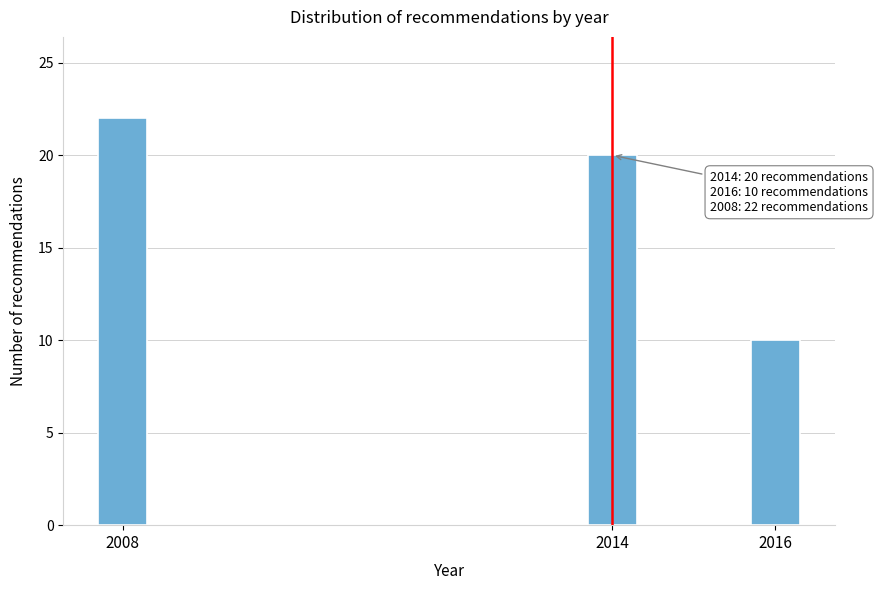

Reading left to right, extract all data points from this chart.

22	20	10